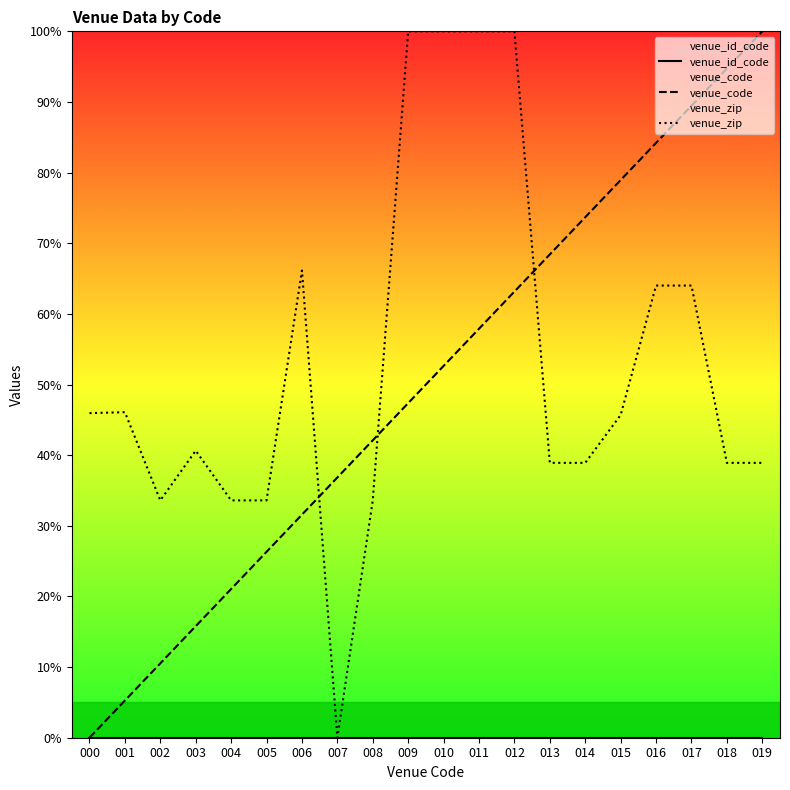

Reading left to right, what are all the values shown in this chart?

venue_id_code: 000=0.0	001=0.0	002=0.0	003=0.0	004=0.0	005=0.0	006=0.0	007=0.0	008=0.0	009=0.0	010=0.0	011=0.0	012=0.0	013=0.0	014=0.0	015=0.0	016=0.0	017=0.0	018=0.0	019=0.0
venue_code: 000=0.0	001=5.3	002=10.5	003=15.8	004=21.1	005=26.3	006=31.6	007=36.8	008=42.1	009=47.4	010=52.6	011=57.9	012=63.2	013=68.4	014=73.7	015=78.9	016=84.2	017=89.5	018=94.7	019=100.0
venue_zip: 000=45.9	001=46.1	002=33.6	003=40.6	004=33.6	005=33.6	006=66.1	007=0.0	008=33.6	009=100.0	010=100.0	011=100.0	012=100.0	013=38.9	014=38.9	015=45.7	016=64.0	017=64.0	018=38.9	019=38.9